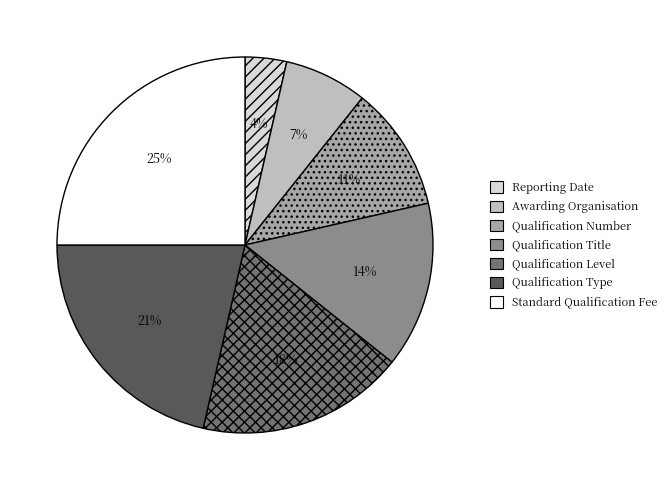

Between Qualification Title and Qualification Level, which is larger?

Qualification Level